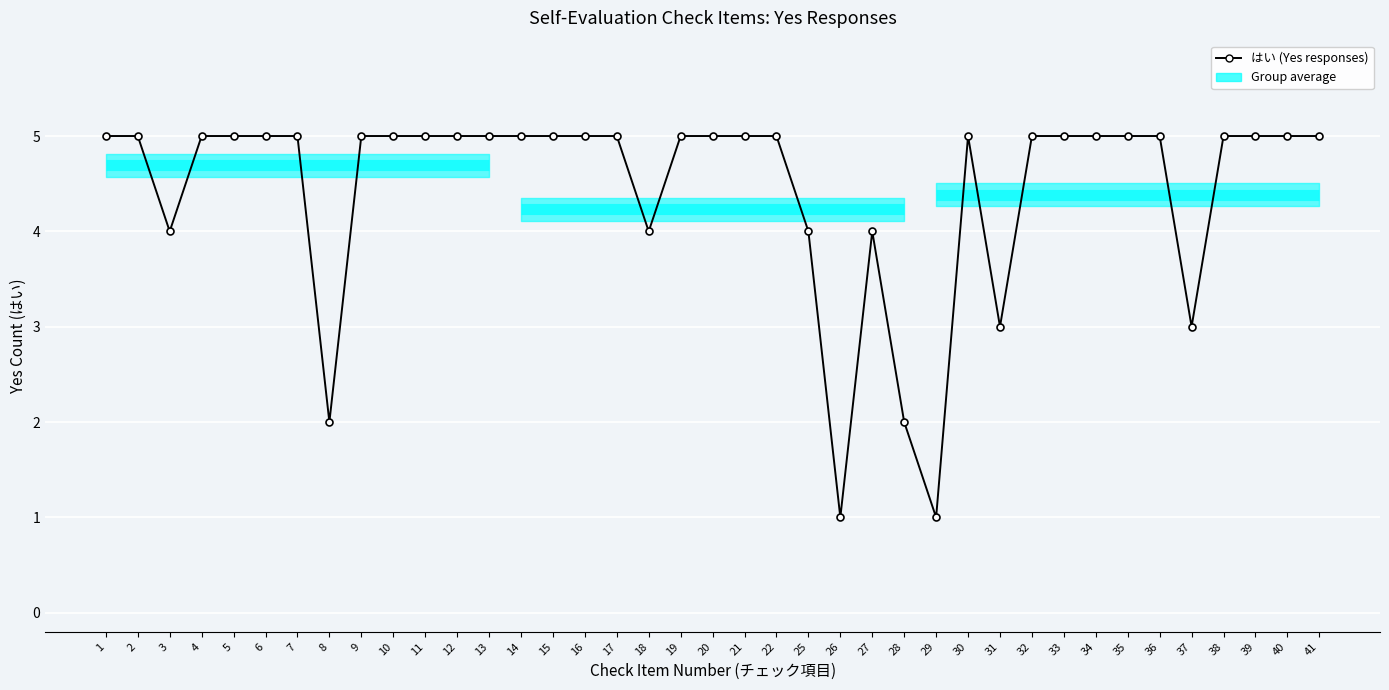

What is the sum of all values?

173